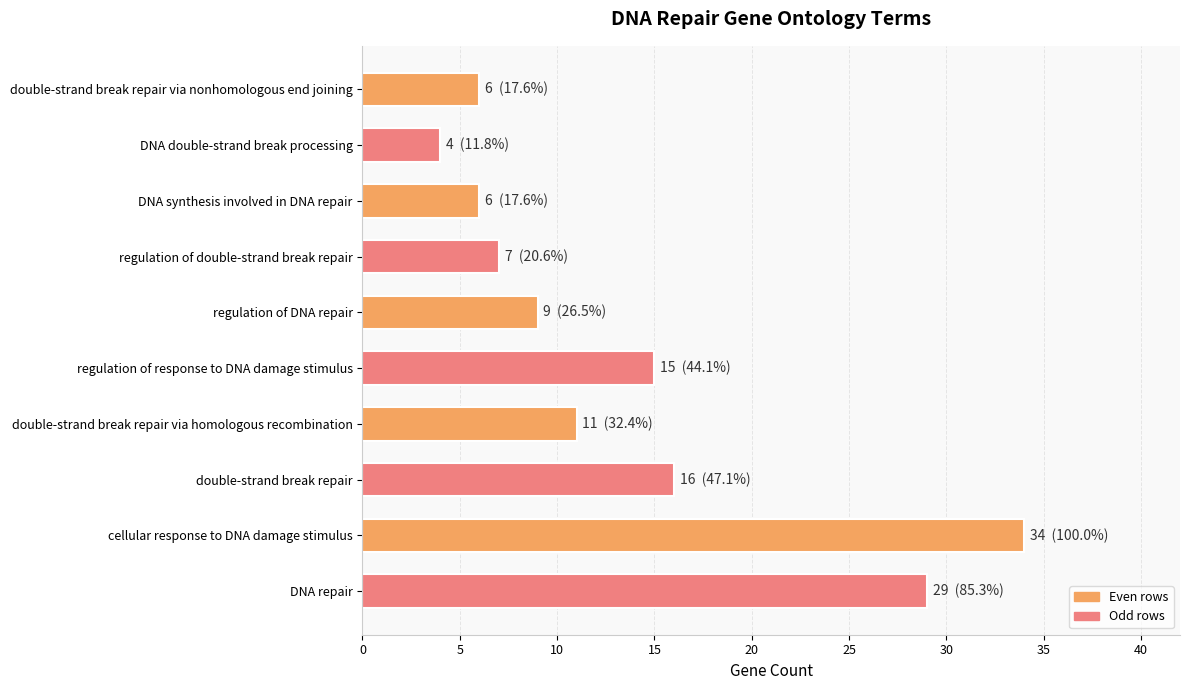

How many data points are less than 11?

5